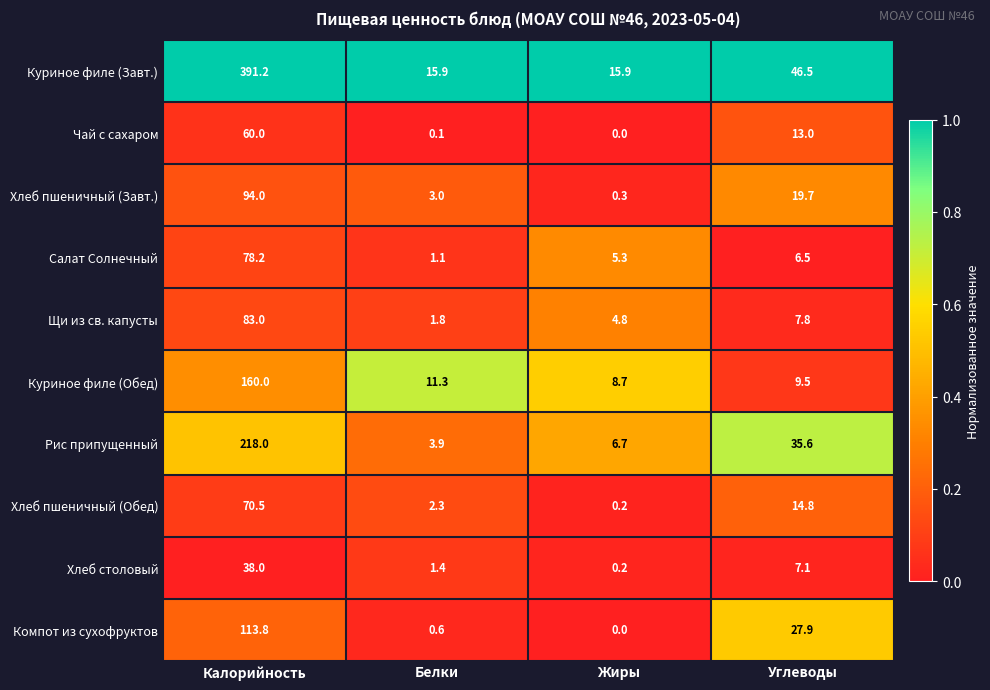

What is the total value across all series at Жиры?

42.1